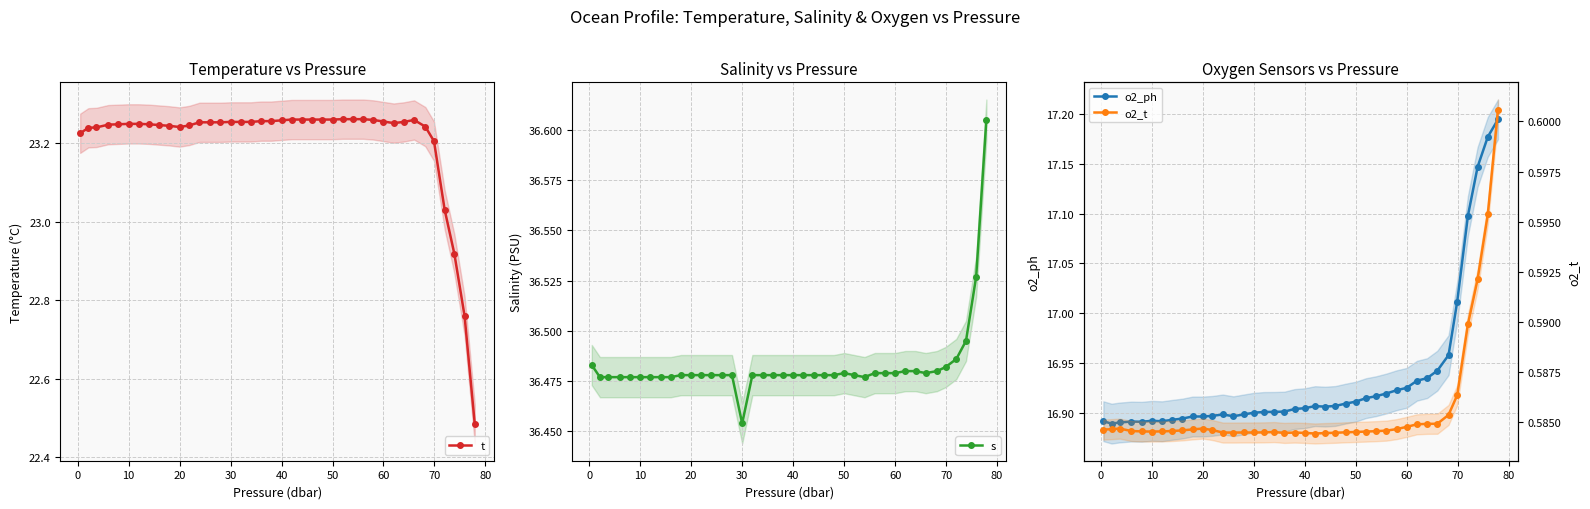

True or false: t has more than 0 interior local peaks.

True